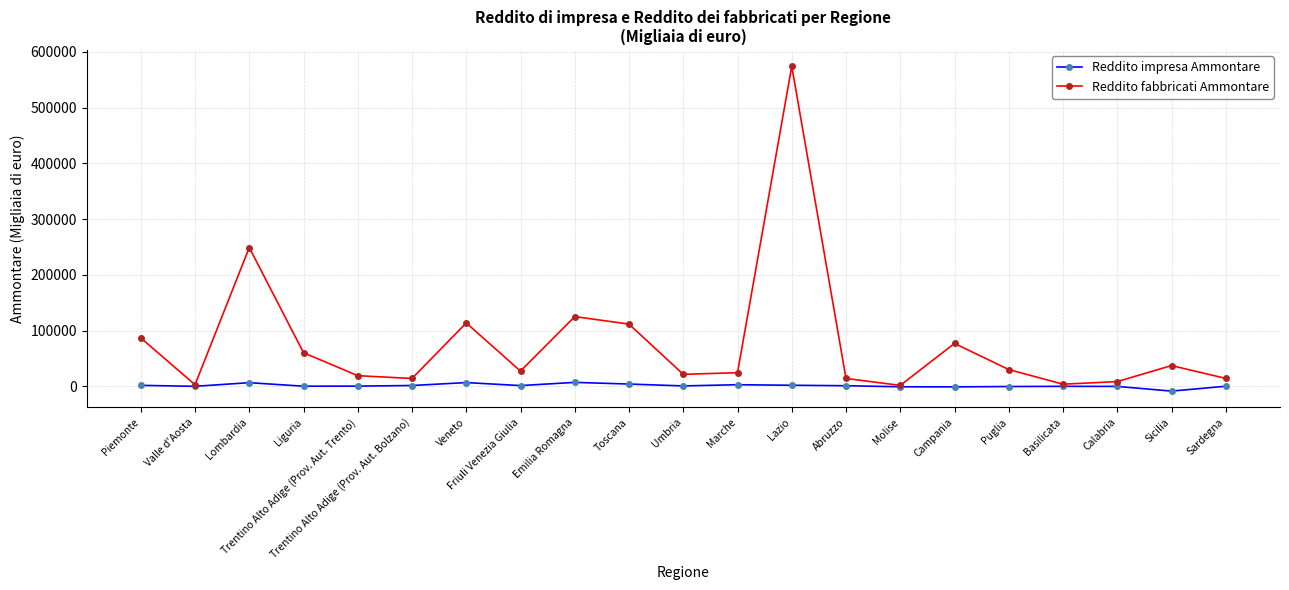

Is the value of Reddito fabbricati Ammontare at Abruzzo greater than the value of Reddito impresa Ammontare at Molise?

Yes